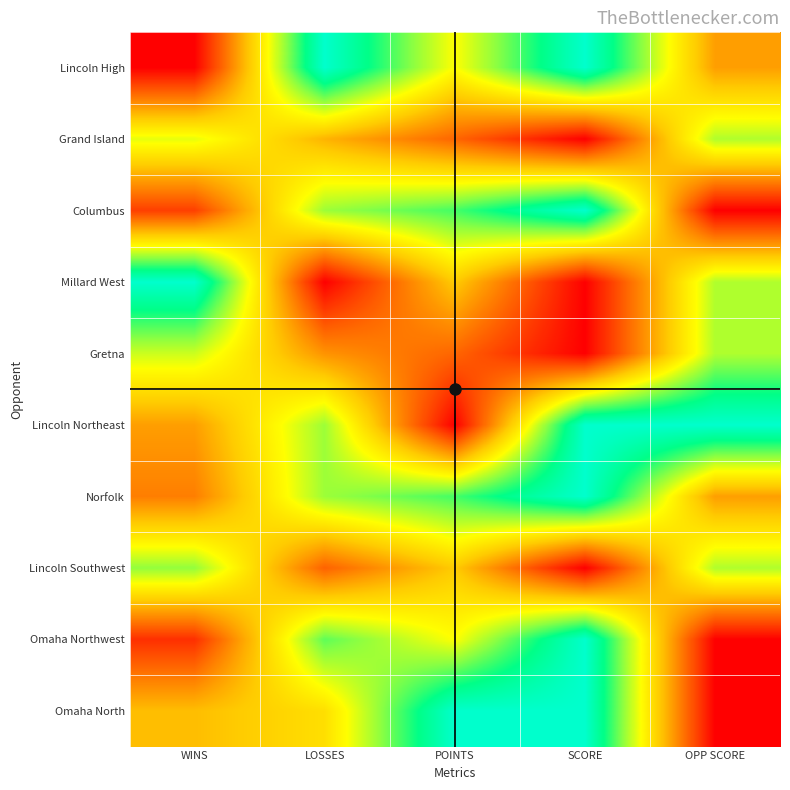

At which category is the sum across all series the highest?

SCORE